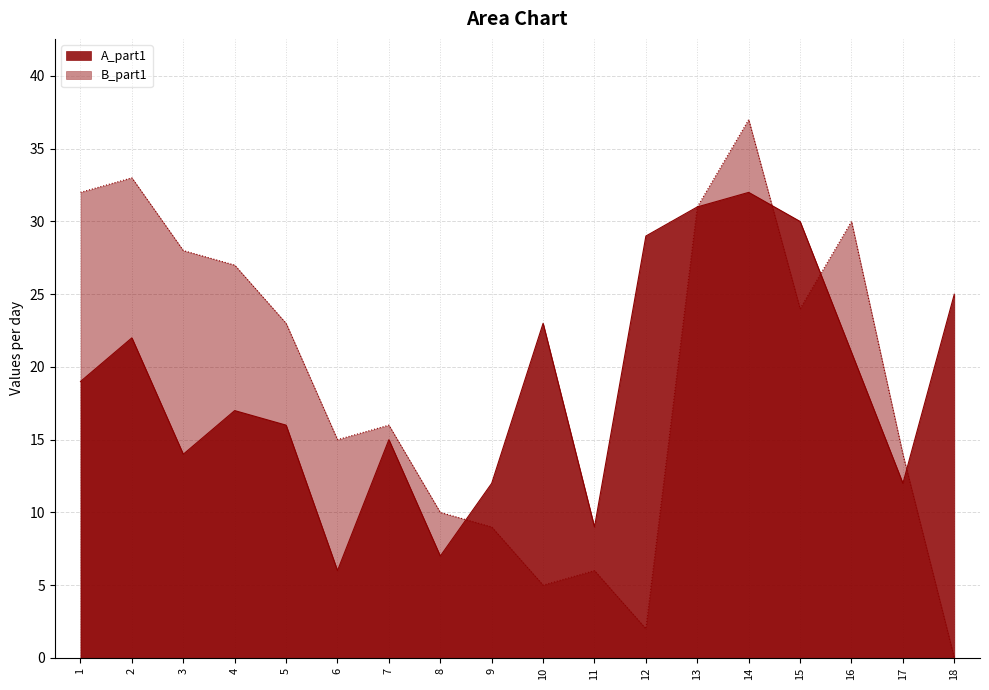

How many intersections are there between B_part1 and A_part1?

4